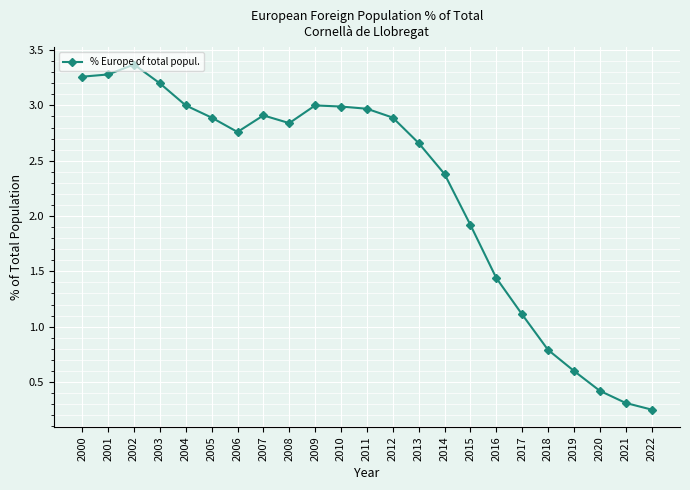

At which label does the data first exceed 2?

2000